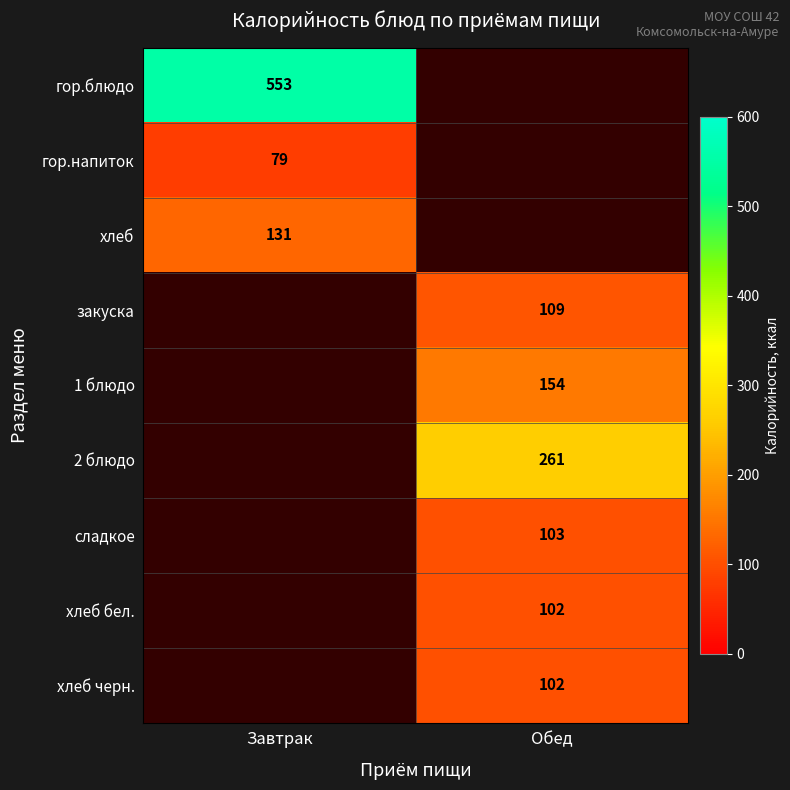

Which has a higher value, Обед or Завтрак?

Завтрак